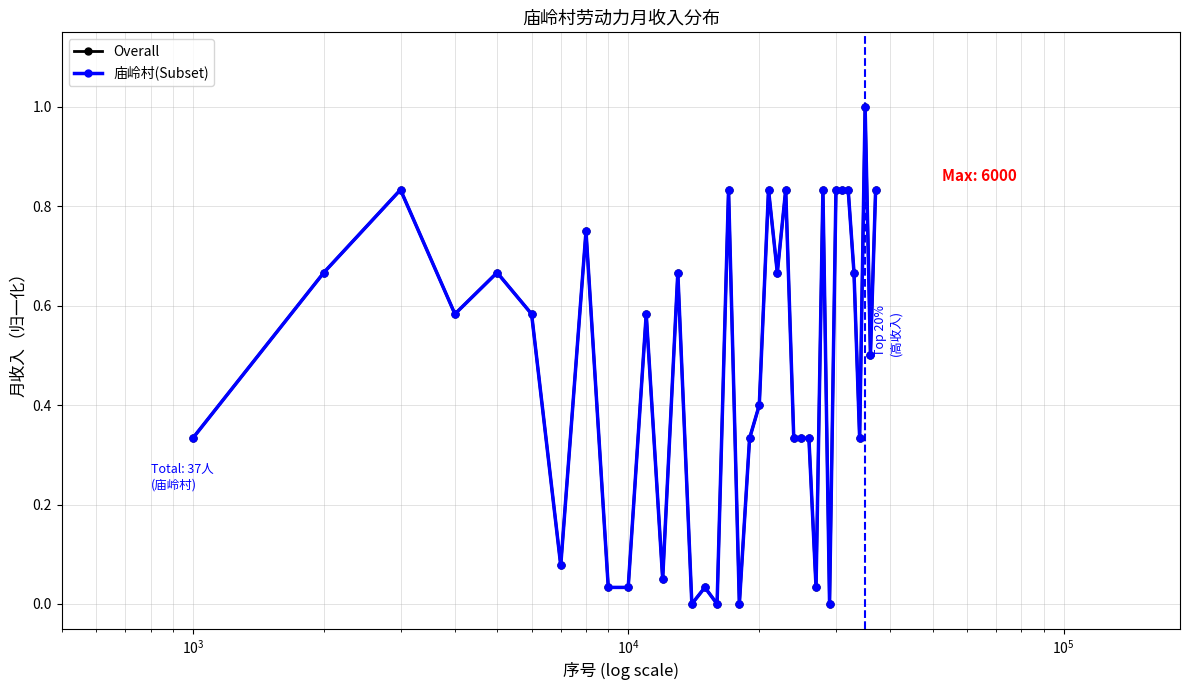

What is the difference between the maximum and minimum values in the Overall series?

1.0